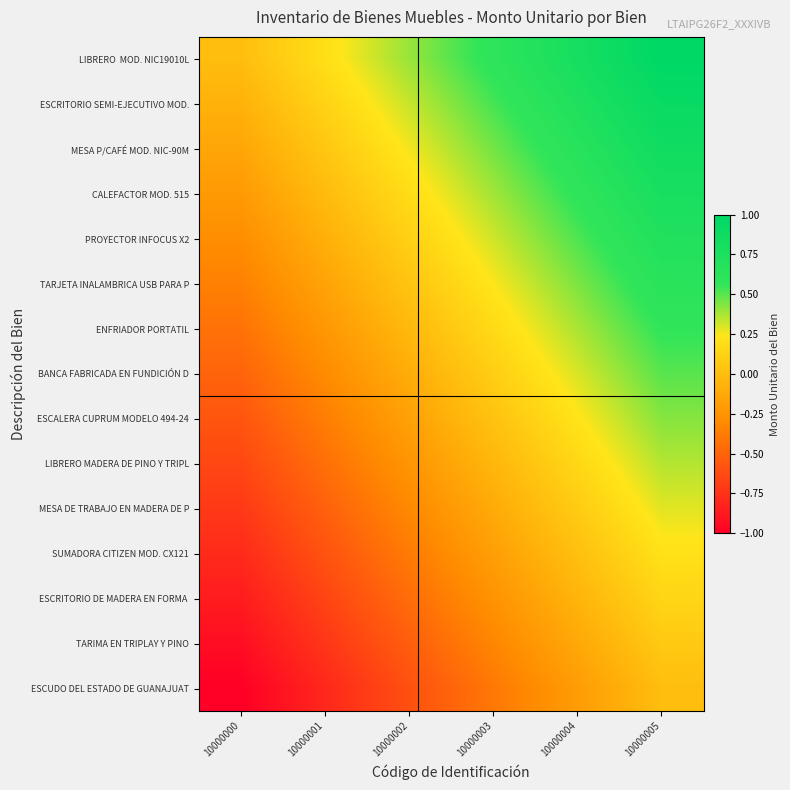

What is the spread (max minus min) of values at 10000000?

1.0